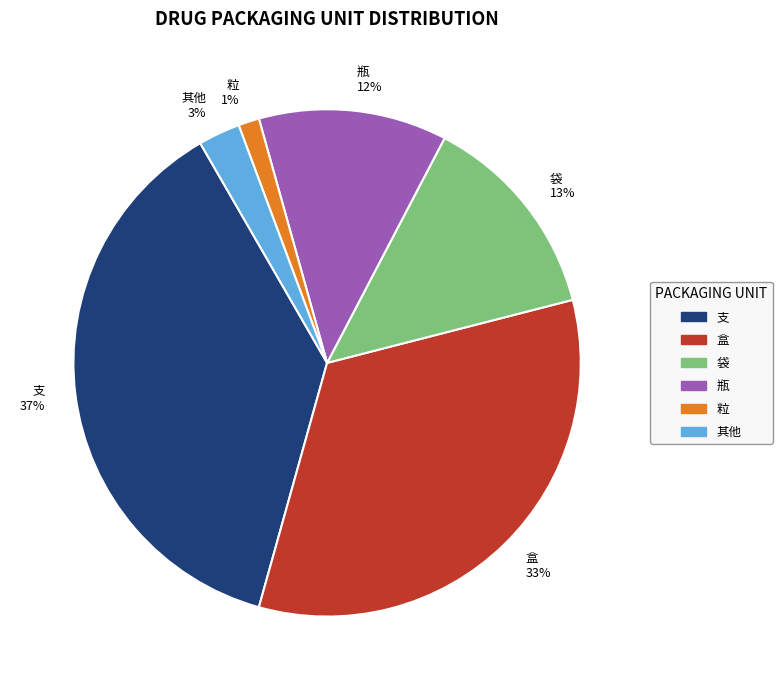

True or false: 瓶 accounts for 21% of the total.

False